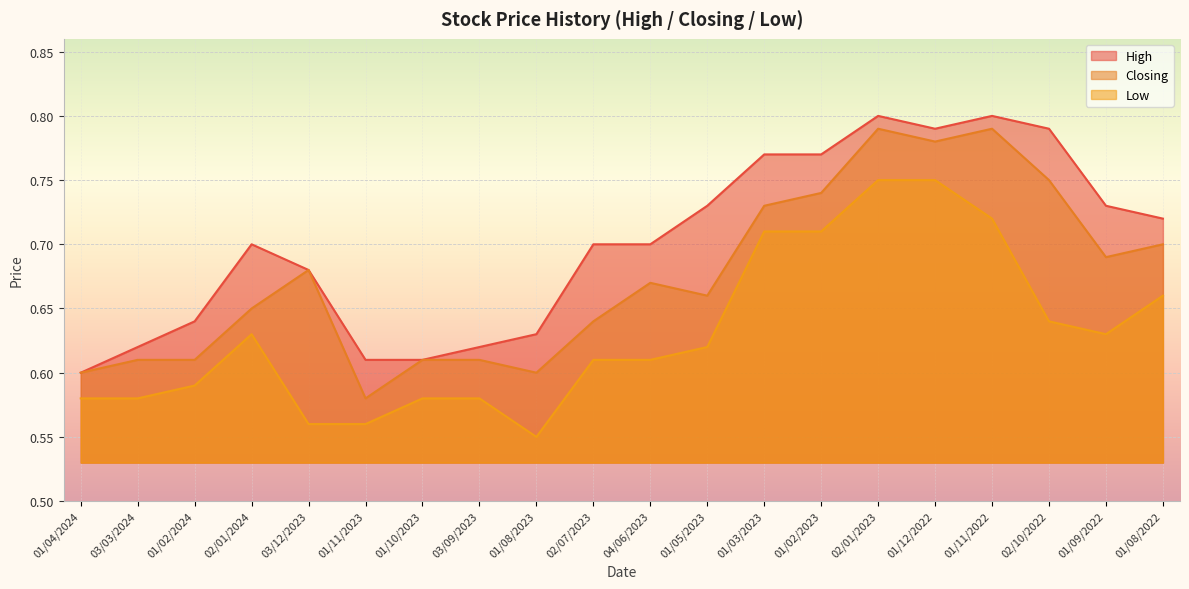

What is the total value across all series at 02/01/2023?

2.3